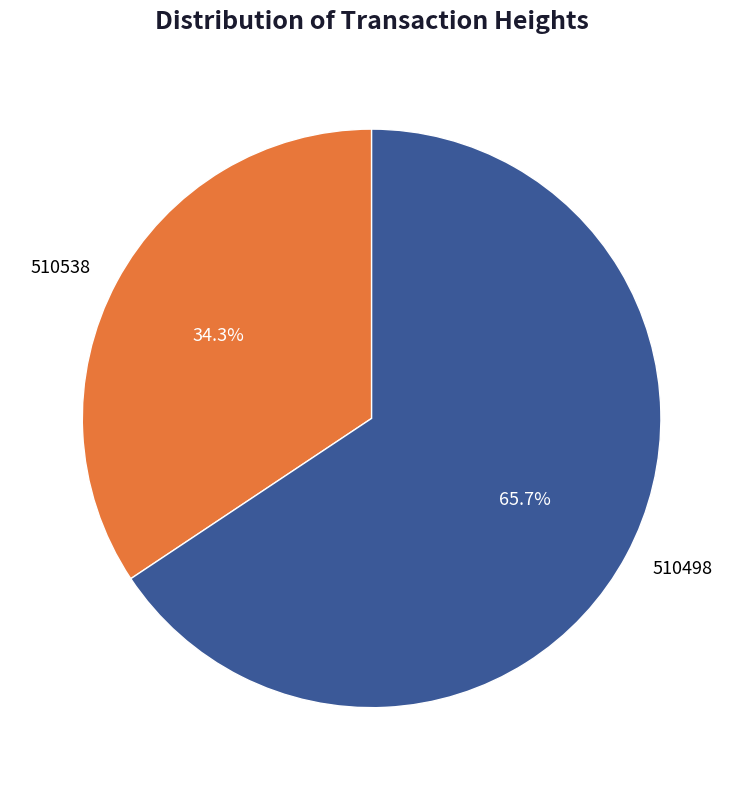

Combined, do 510498 and 510538 account for over 50%?

Yes